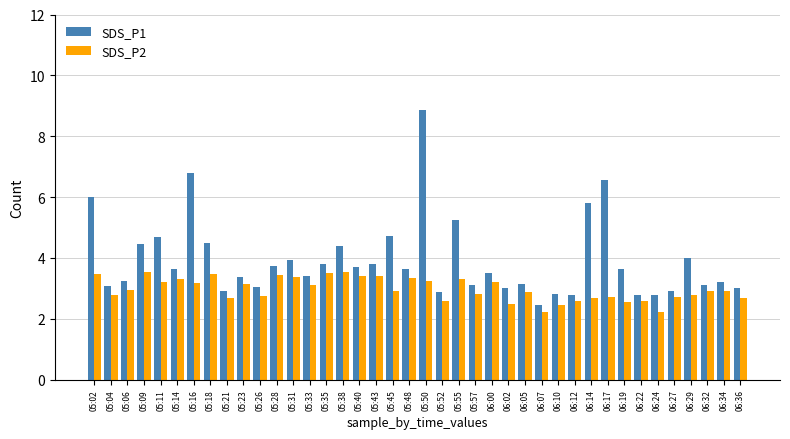

What is the difference between the maximum and minimum values in the SDS_P1 series?

6.4